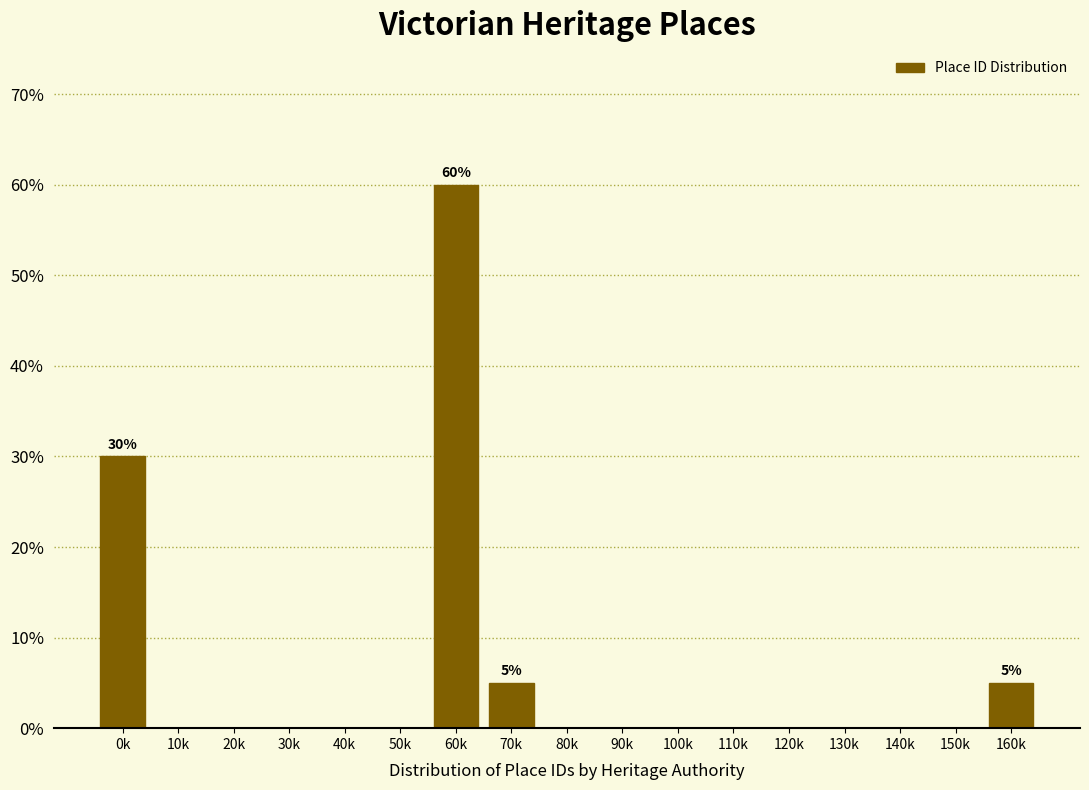

Reading left to right, extract all data points from this chart.

0k=30	10k=0	20k=0	30k=0	40k=0	50k=0	60k=60	70k=5	80k=0	90k=0	100k=0	110k=0	120k=0	130k=0	140k=0	150k=0	160k=5